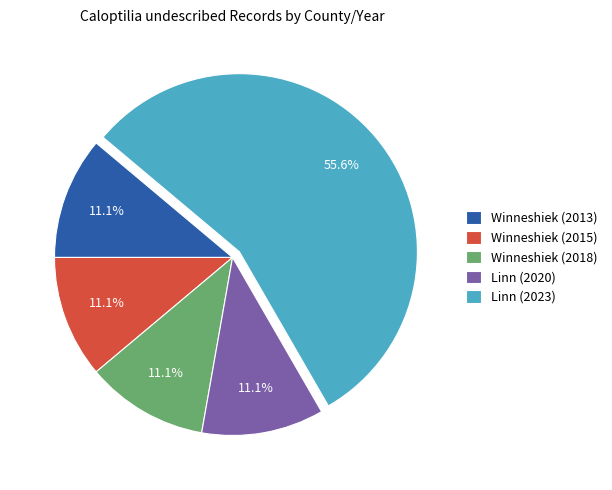

Which slice is the largest?

Linn (2023)